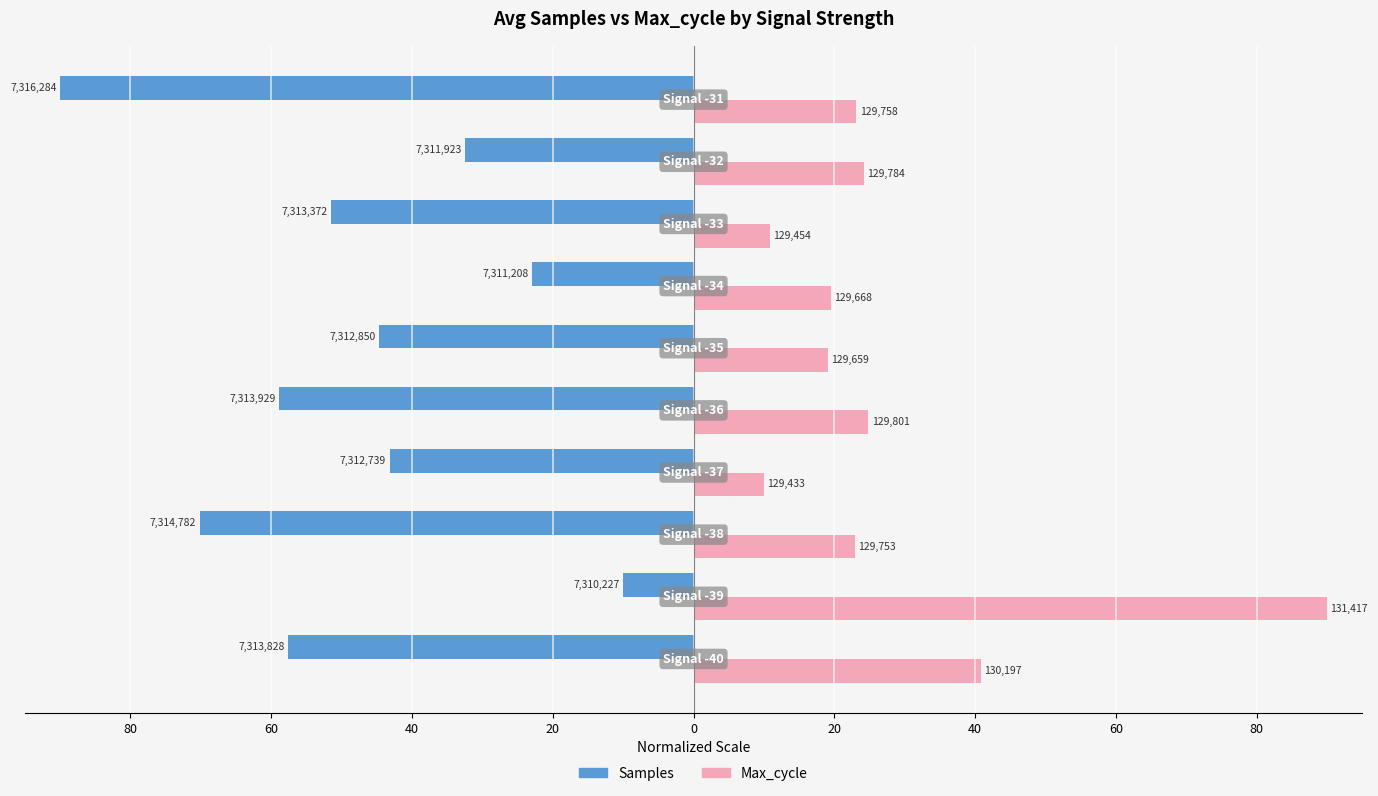

What is the average value of the Max_cycle series?

28.5